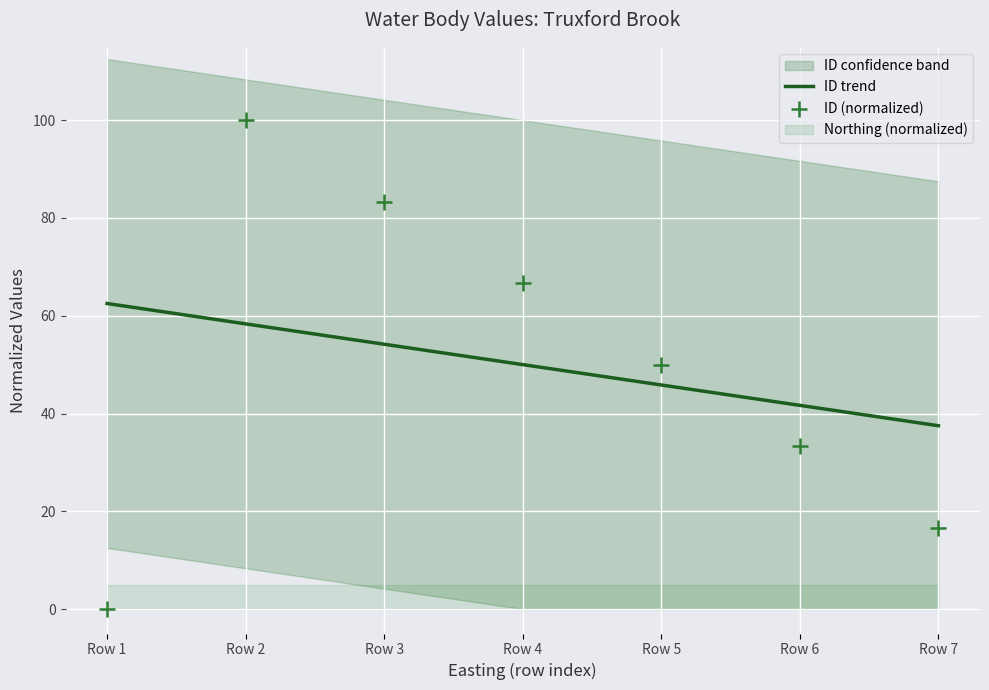

What is the total value across all series at Row 6?

75.0